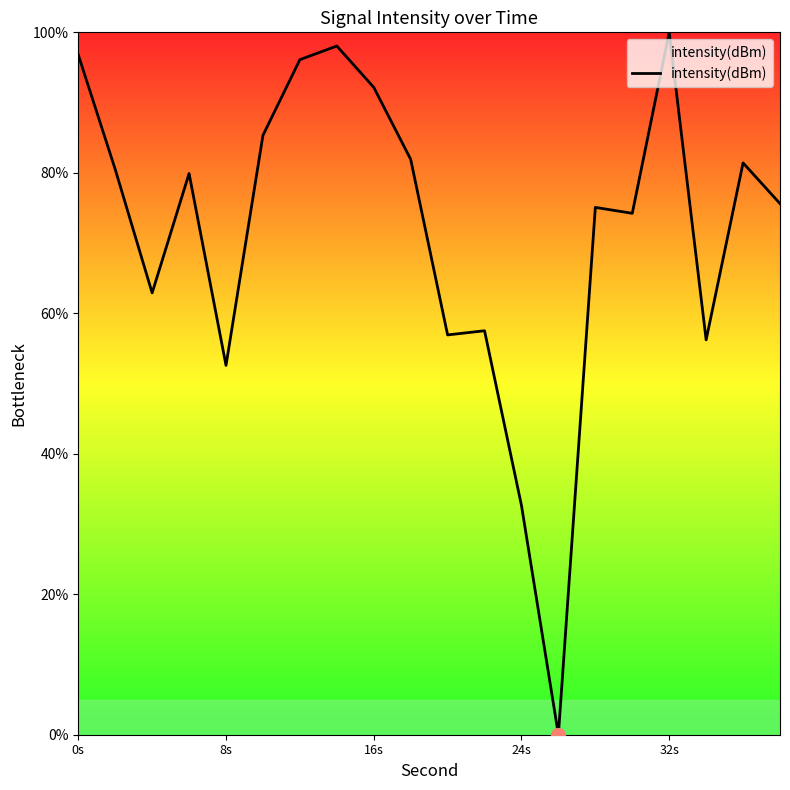

What is the maximum value shown in the chart?

100.0